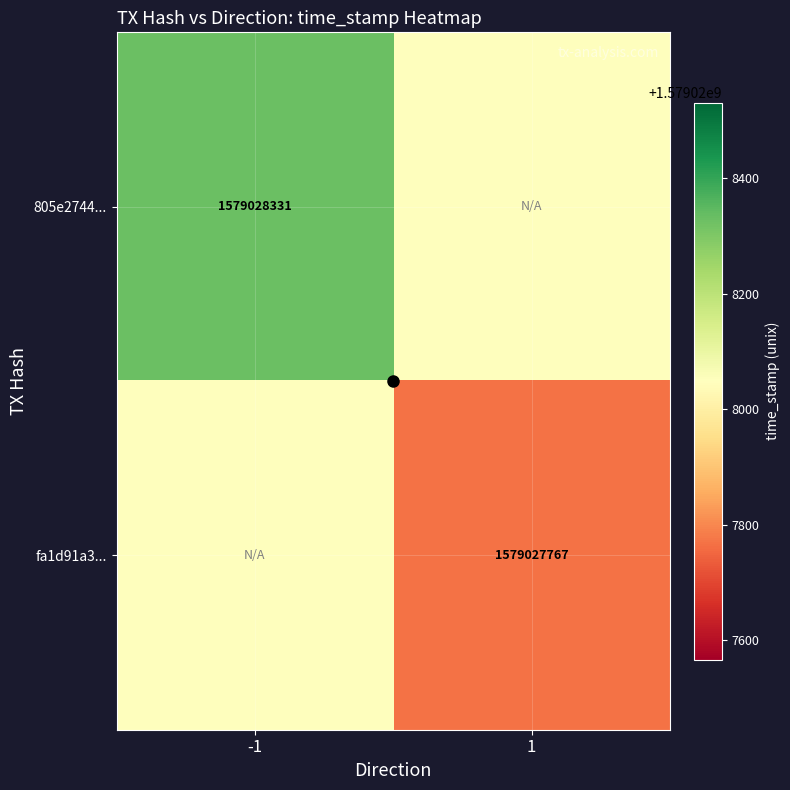

What is the approximate value of 805e2744f40f4ed47d0fb2d24b1464d97a458b3 at time_stamp, to the nearest 50?

1579028350